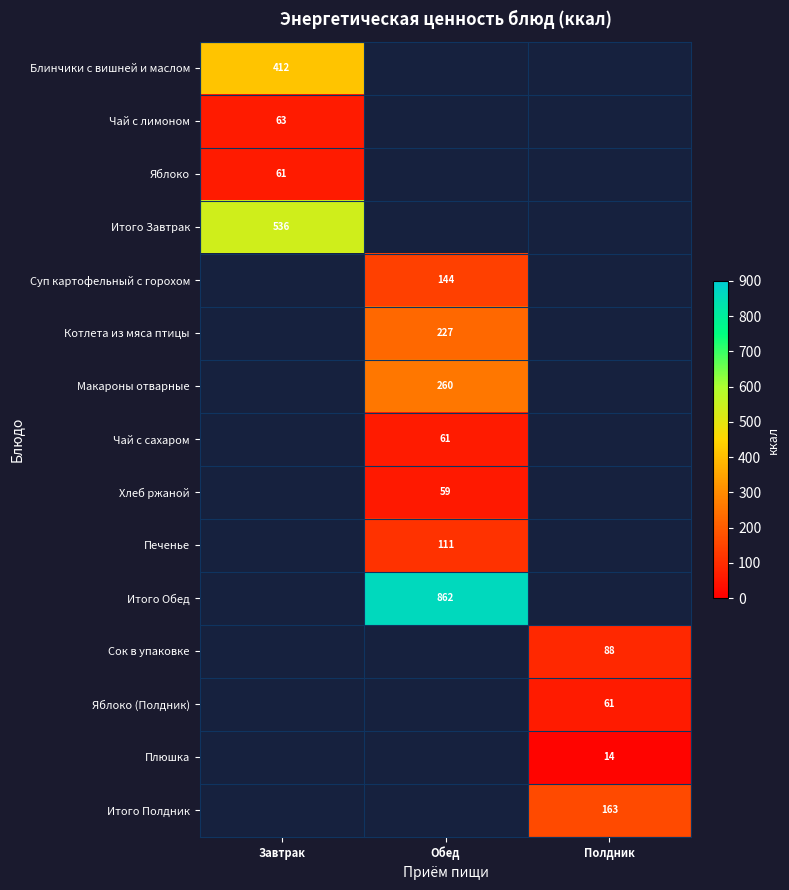

The Яблоко series shows 61 at Завтрак. True or false?

True